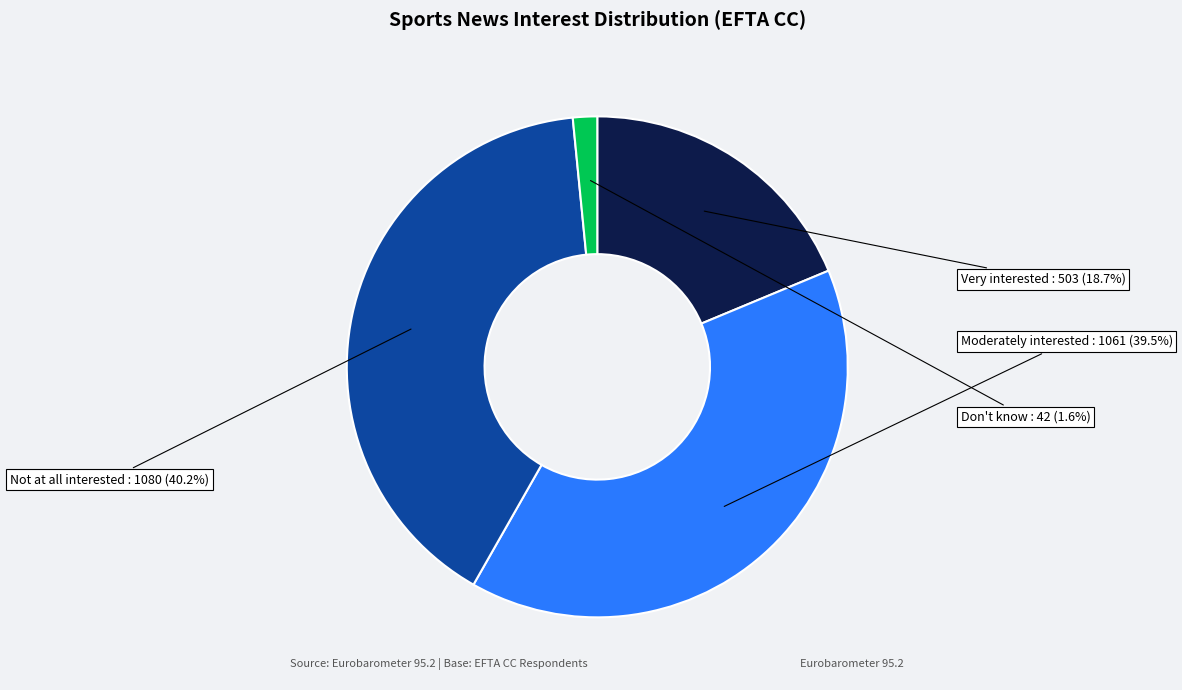

Is there any slice that represents more than half of the pie?

No